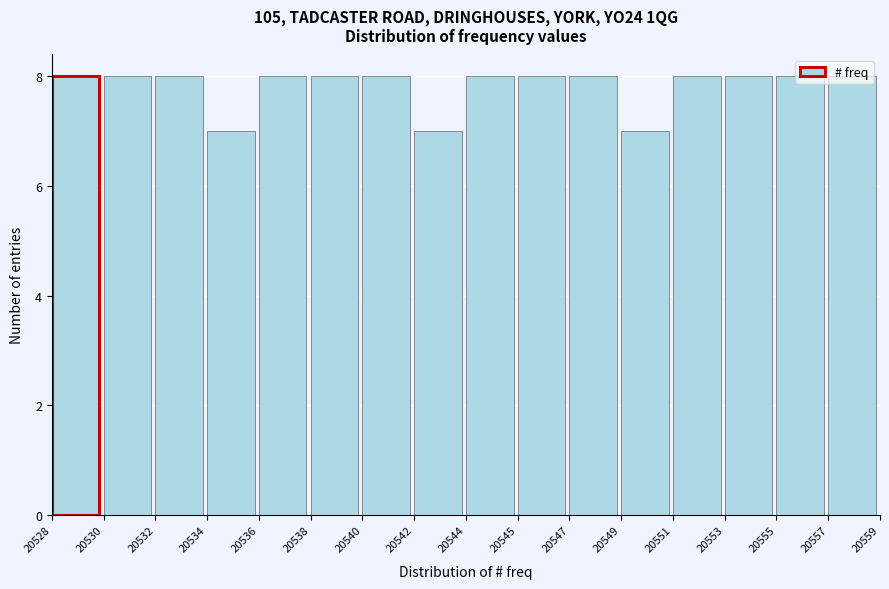

What is the value of the 11th bar from the left?

8